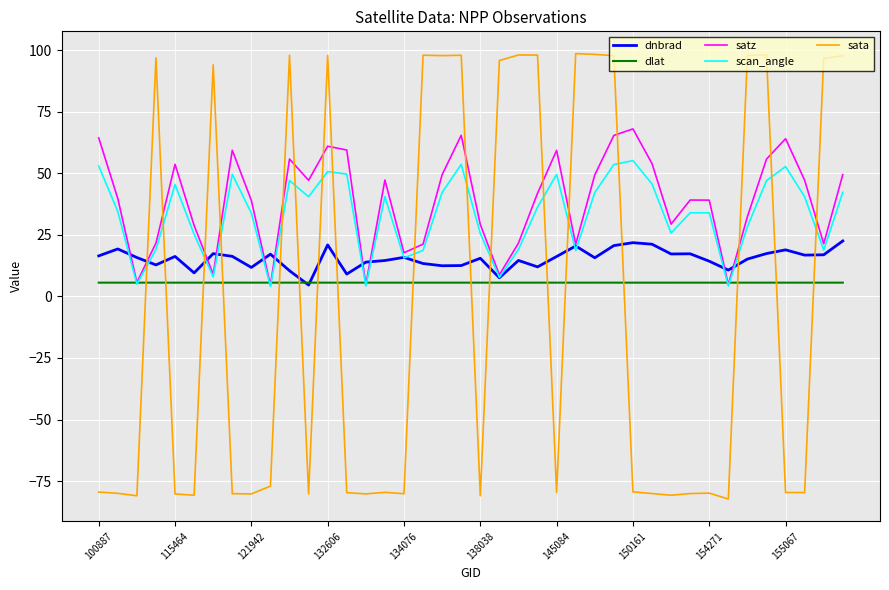

List the series in order of their peak value, highest first.

sata, satz, scan_angle, dnbrad, dlat